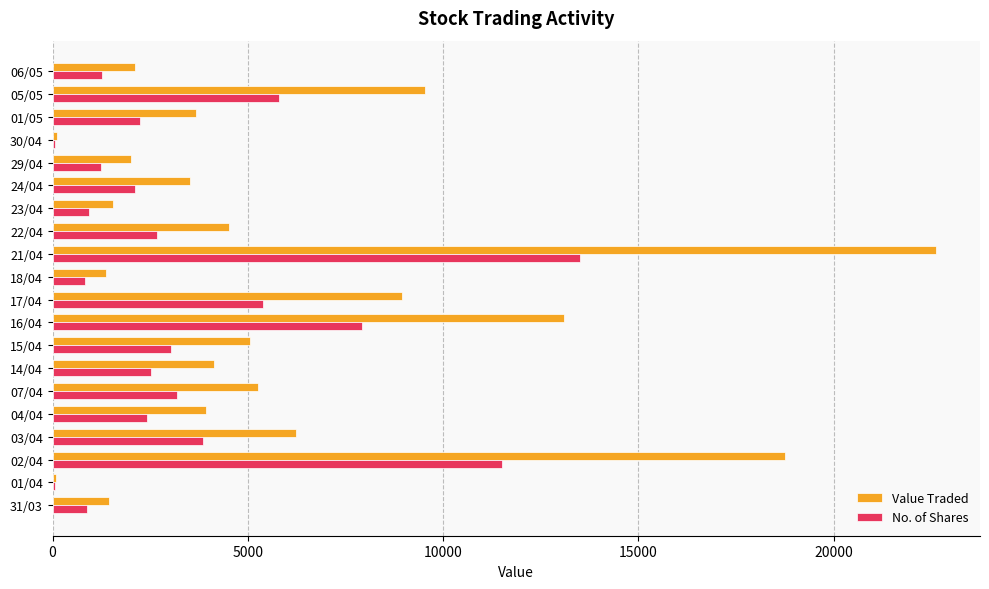

What is the sum of all Value Traded values?

117950